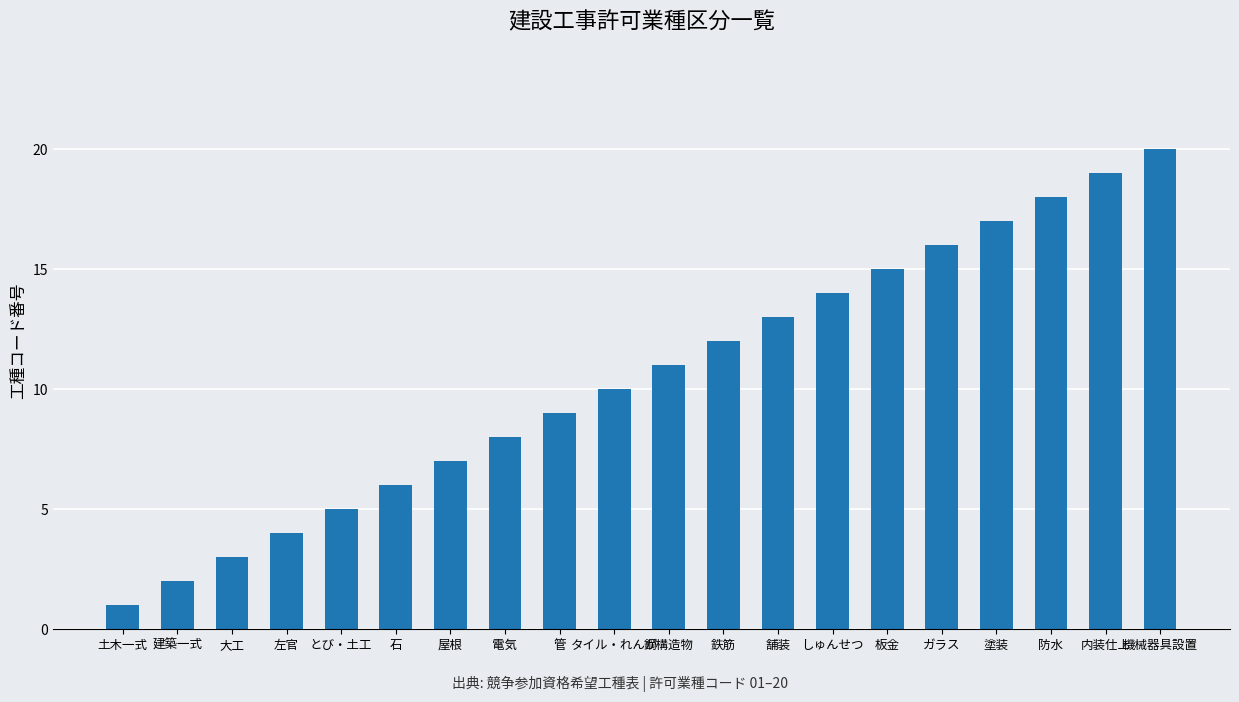

What is the sum of the values at 大工 and とび・土工?

8